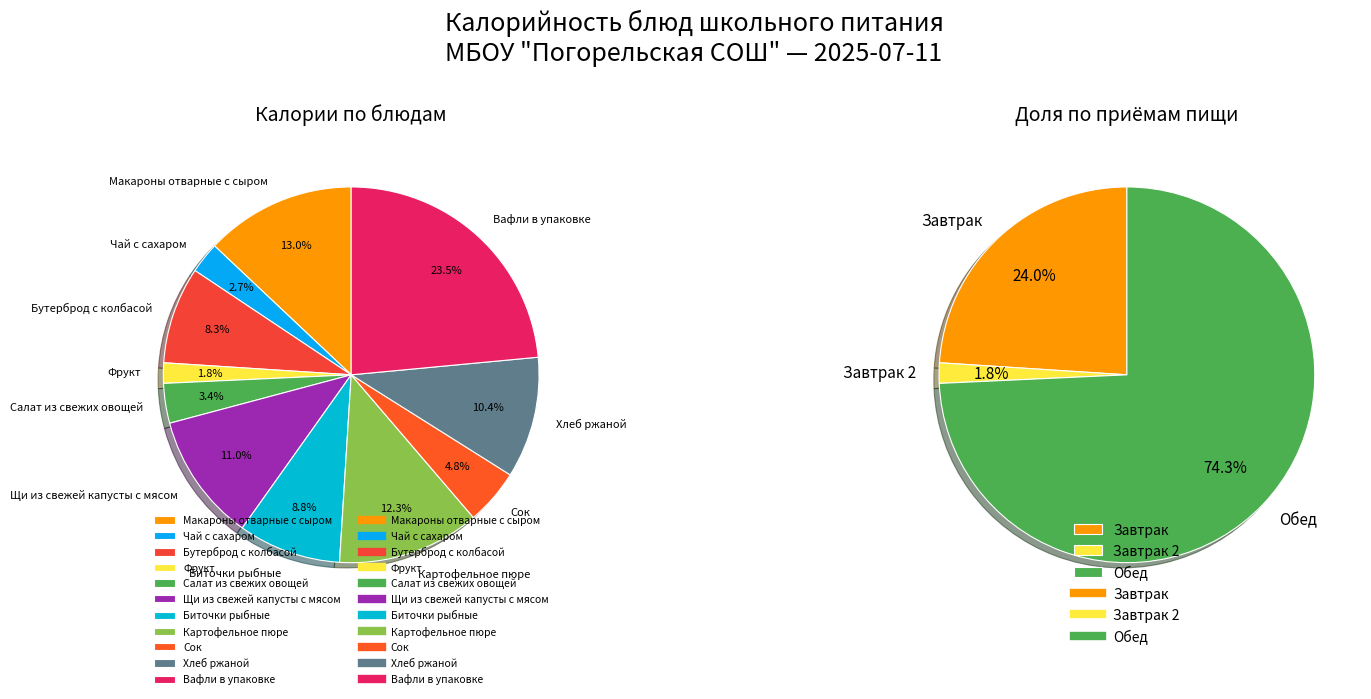

Is it true that Чай с сахаром is 3% of the pie?

True